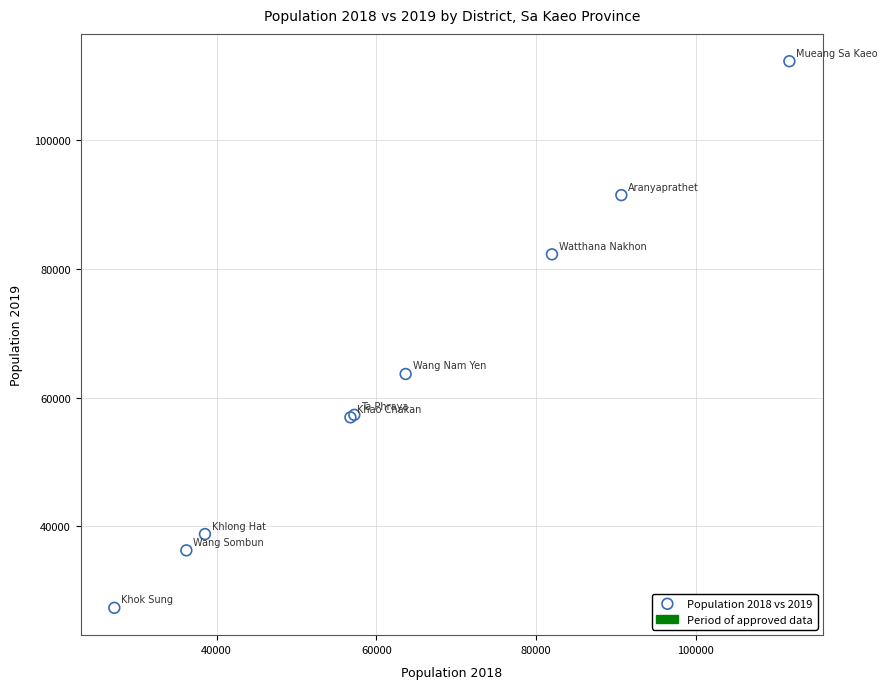

What Y value in the scatter plot is closest to 69808?

63668